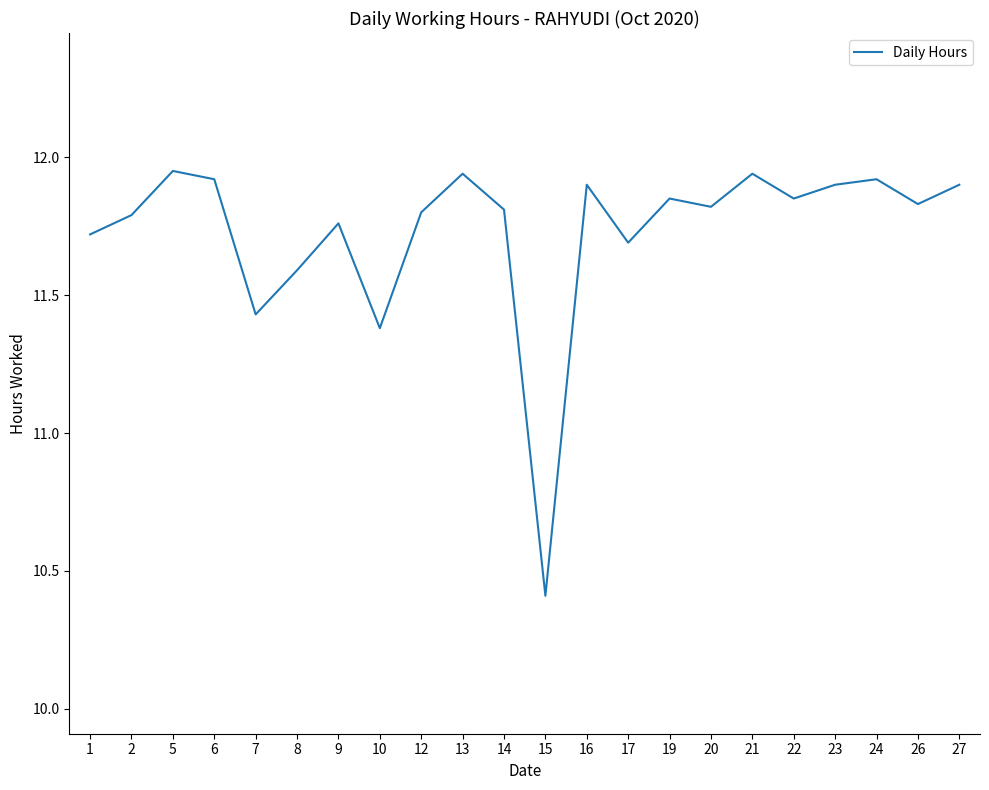

The chart shows a value of 20.6 at 19. True or false?

False